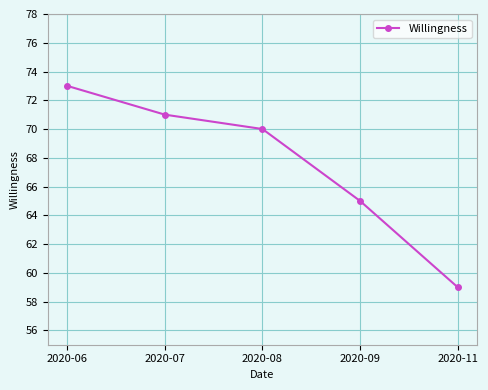

How many values are below 70?

2